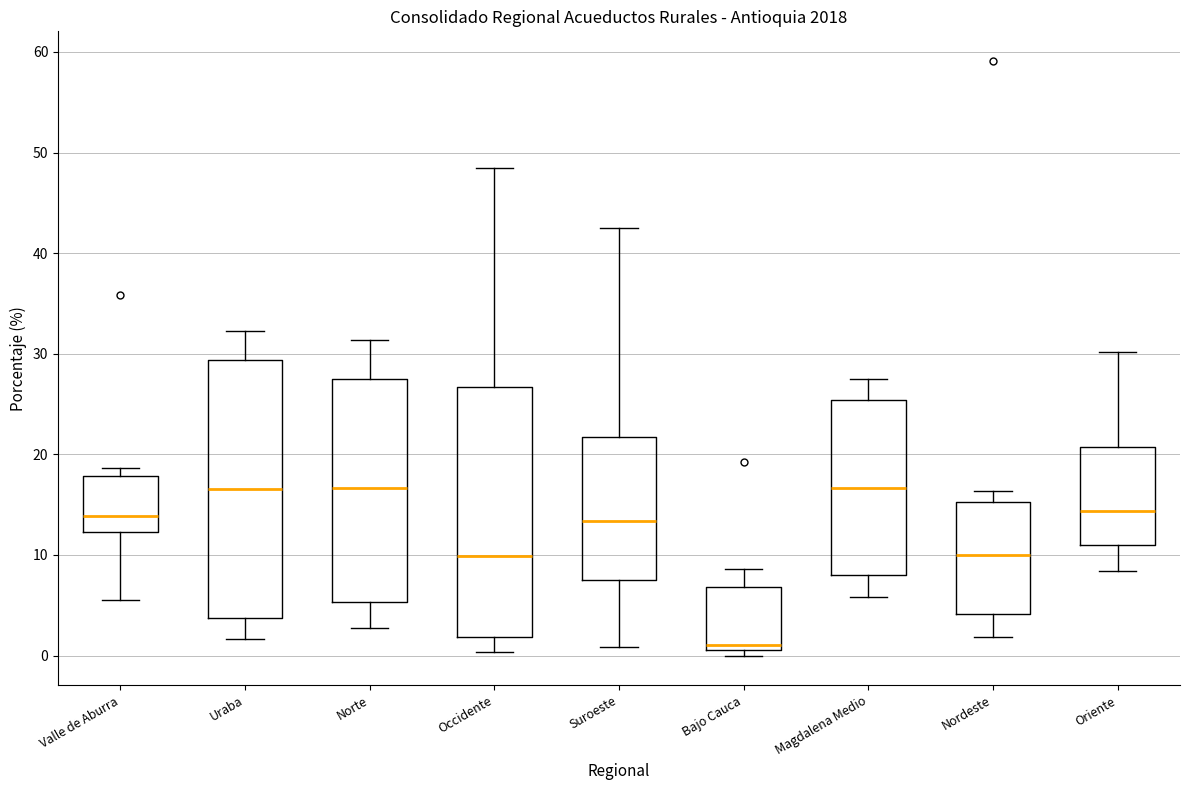

Reading left to right, read every box against the y-axis: the position of its median line, the range the box covers, and the ends of its whiskers. The values are not printed on the chart, so give them approximately, as read against the axis.

Valle de Aburra: median 14, box 12 to 18, whiskers 6 to 19
Uraba: median 17, box 4 to 29, whiskers 2 to 32
Norte: median 17, box 5 to 27, whiskers 3 to 31
Occidente: median 10, box 2 to 27, whiskers 0 to 48
Suroeste: median 13, box 7 to 22, whiskers 1 to 42
Bajo Cauca: median 1 (just above the box's lower edge), box 1 to 7, whiskers 0 to 9
Magdalena Medio: median 17, box 8 to 25, whiskers 6 to 28
Nordeste: median 10, box 4 to 15, whiskers 2 to 16
Oriente: median 14, box 11 to 21, whiskers 8 to 30